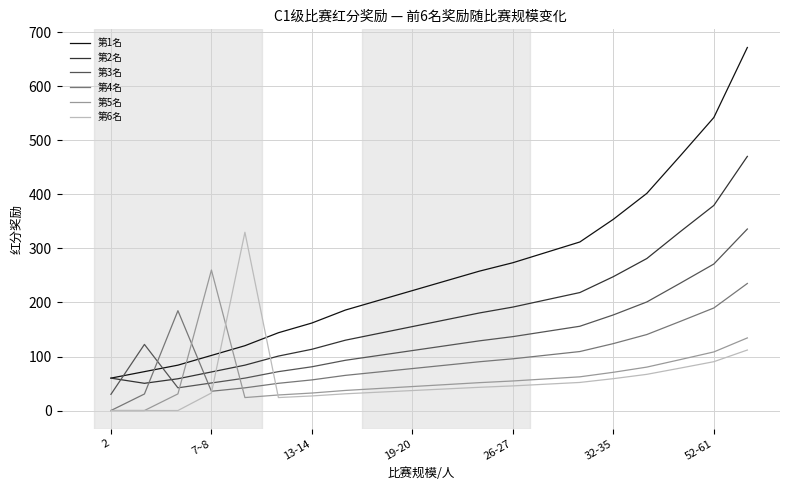

What is the maximum value for 第3名?

336.0